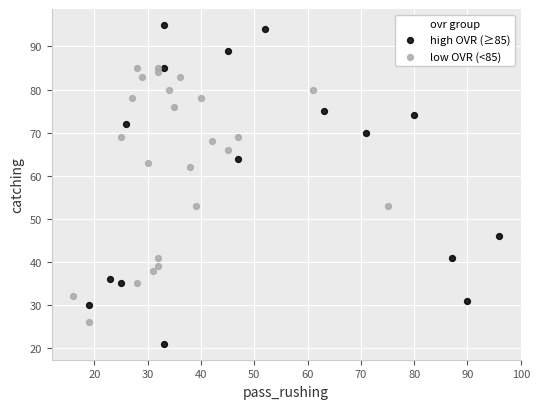

Which series contains the highest Y value?

high OVR (≥85)